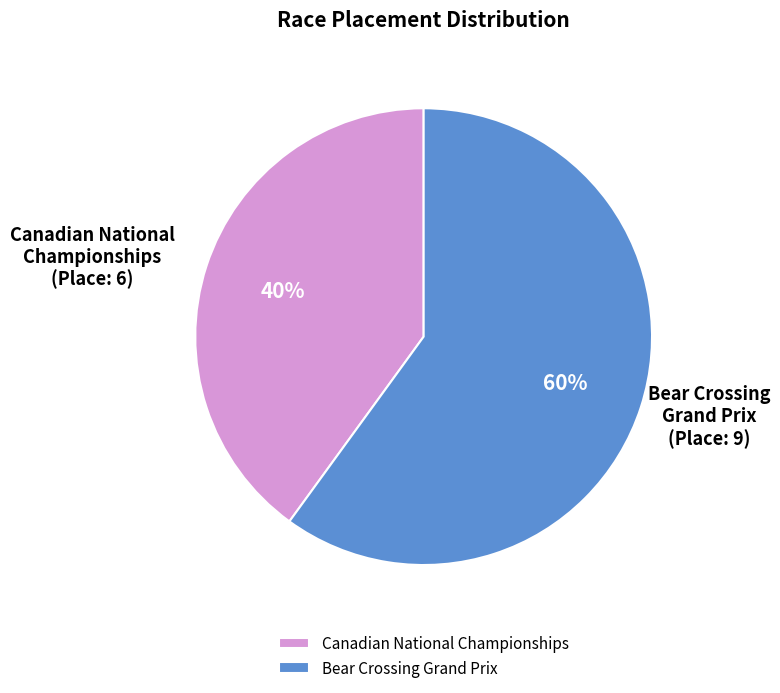

Which has a higher value, Canadian National Championships or Bear Crossing Grand Prix?

Bear Crossing Grand Prix